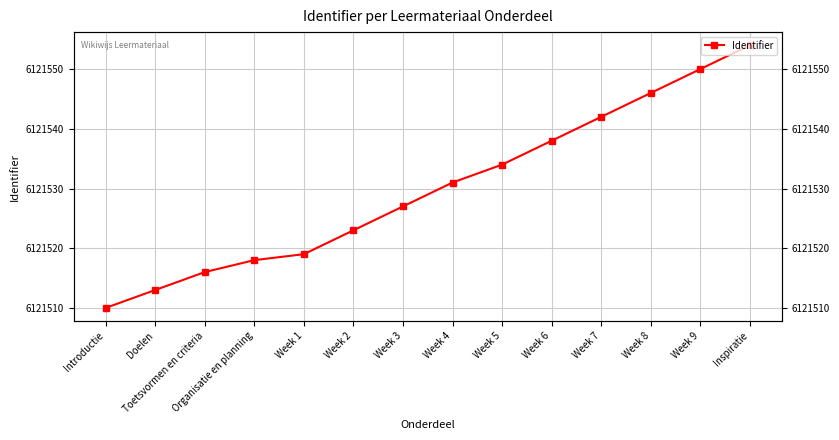

What is the sum of all values?

85701421